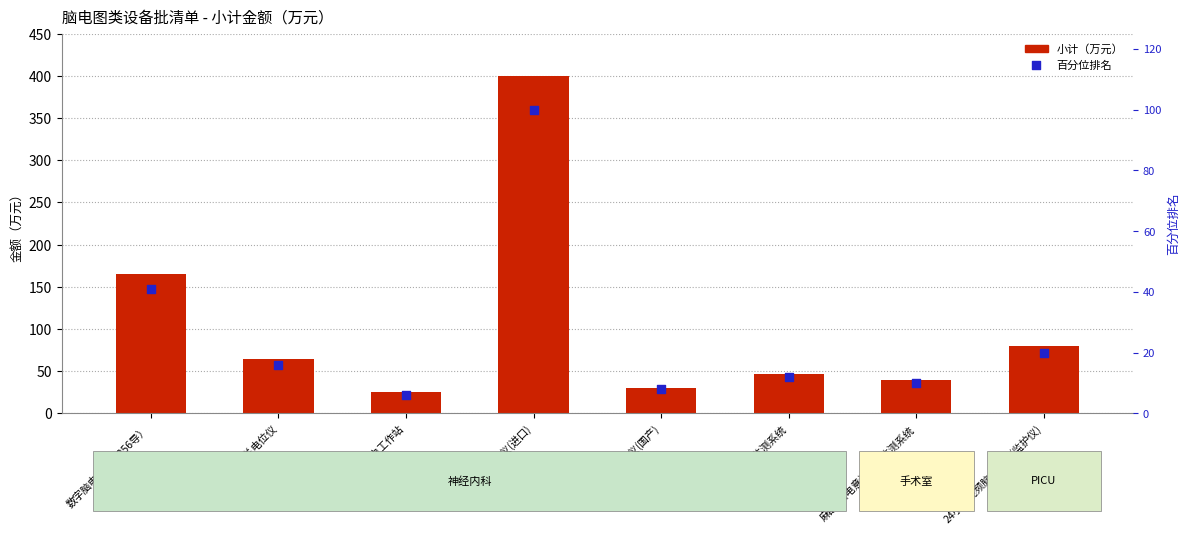

What are all the series names shown in the legend?

小计, 百分位排名